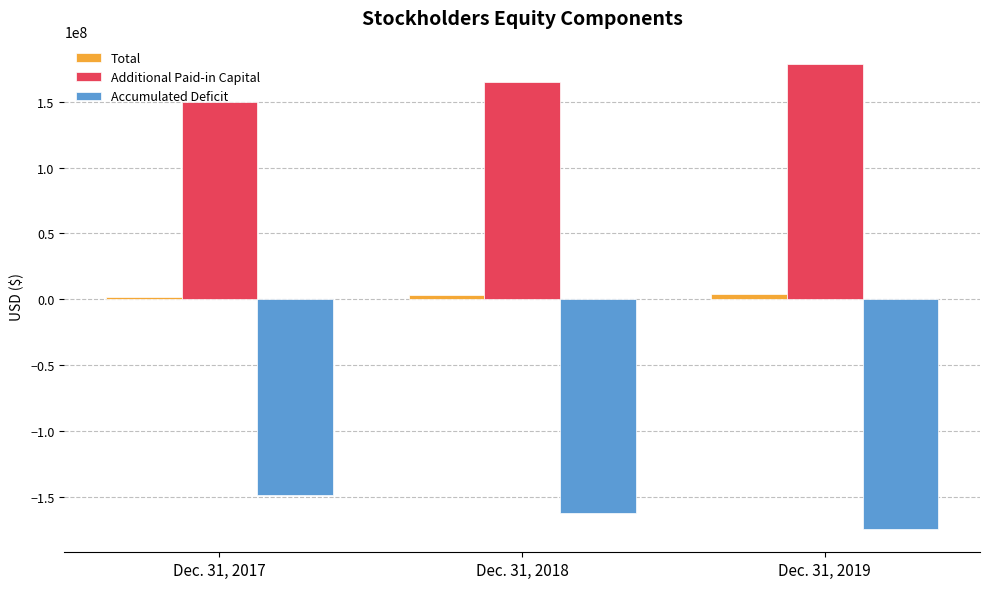

What is the difference between the second highest and minimum values in the Additional Paid-in Capital series?

15259845